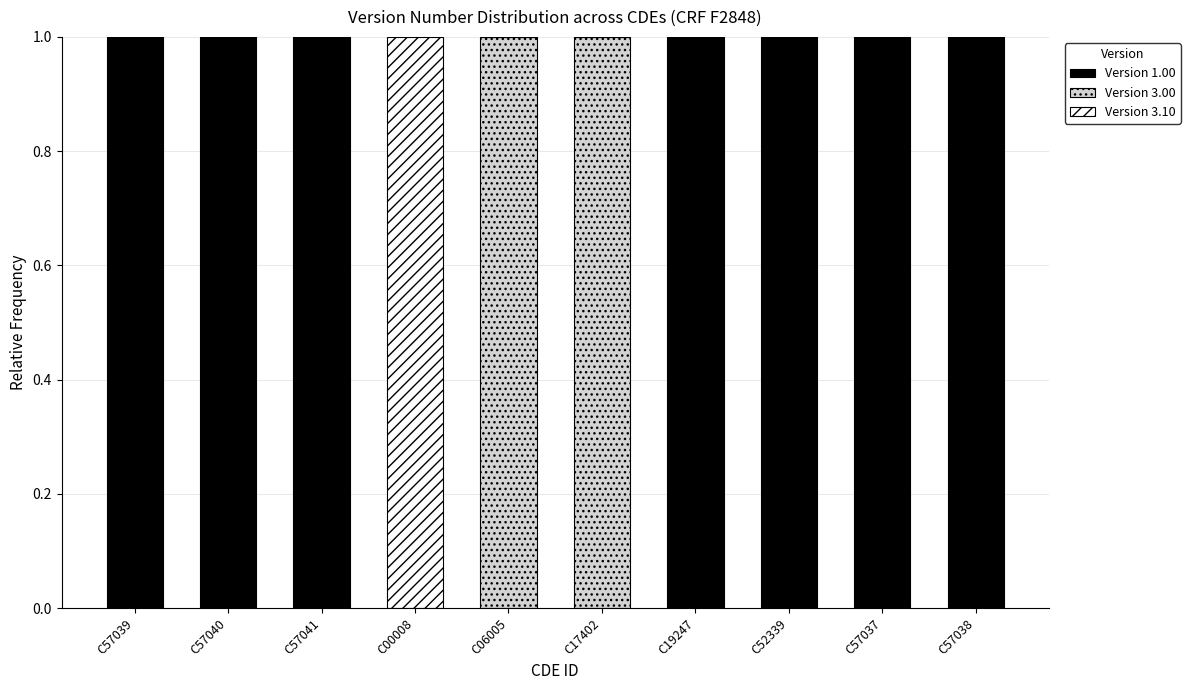

The Version 1.00 series shows 2 at C57039. True or false?

False